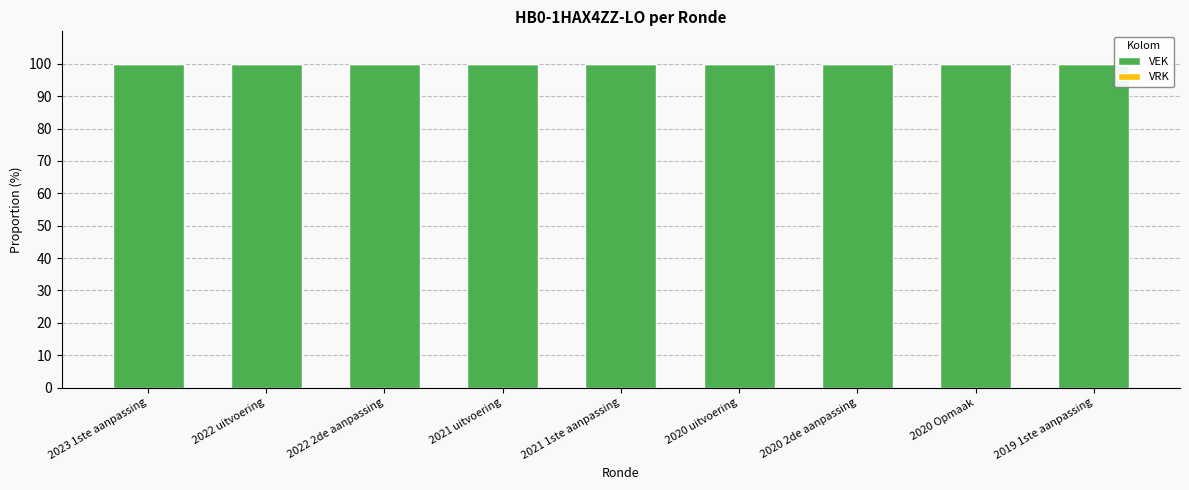

Which category has the highest value across all series?

2023 1ste aanpassing